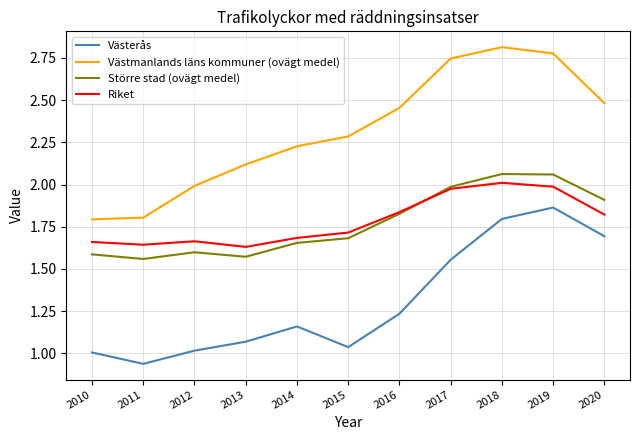

True or false: Västerås and Riket intersect in this chart.

False